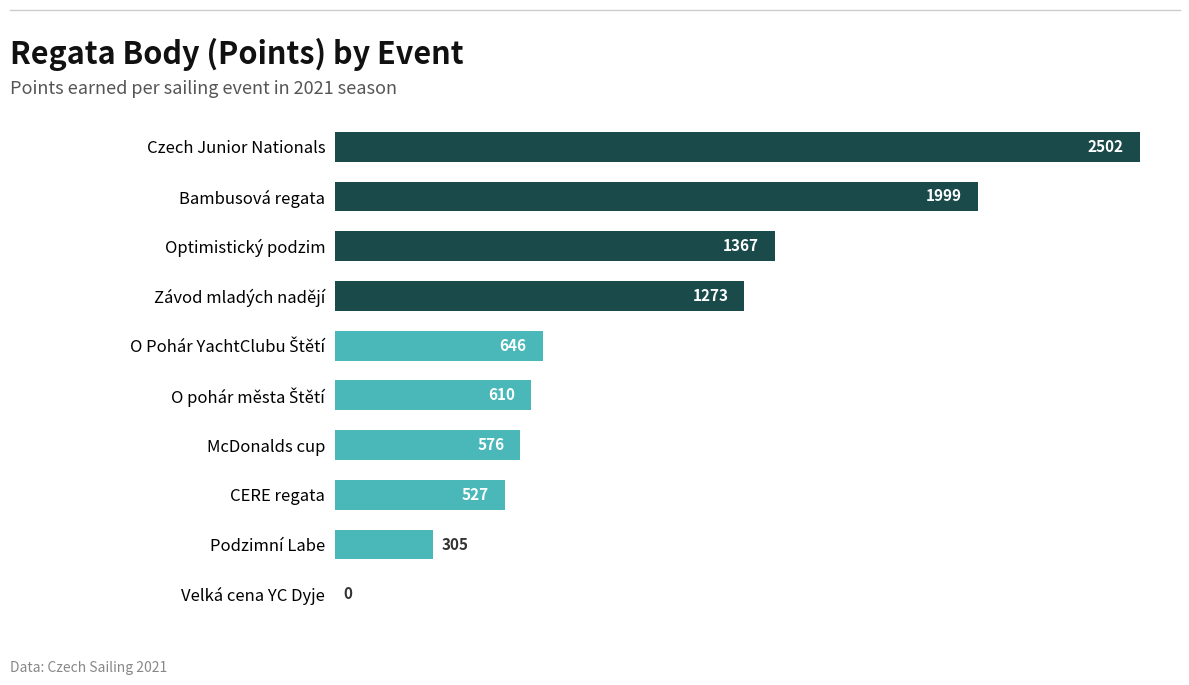

Which has a higher value, Podzimní Labe or Optimistický podzim?

Optimistický podzim